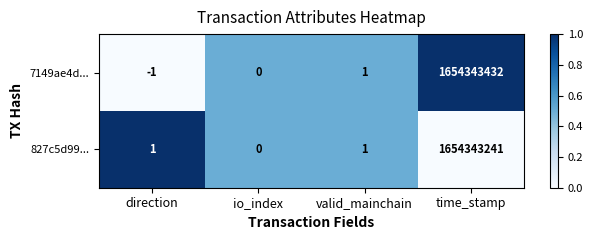

Reading right to left, extract all data points from this chart.

7149ae4d...: 1654343432	1	0	-1
827c5d99...: 1654343241	1	0	1